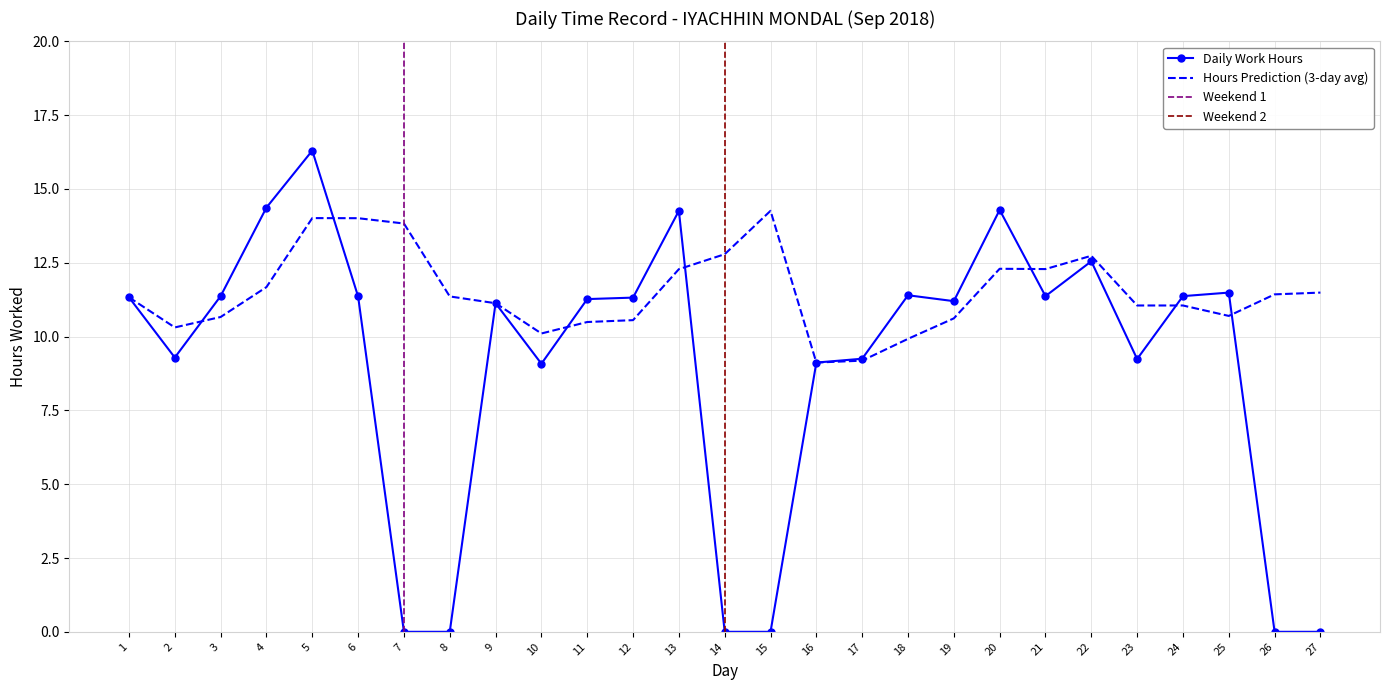

Rank the categories by value from lowest to highest.

7, 8, 14, 15, 26, 27, 10, 16, 23, 17, 2, 9, 19, 11, 12, 1, 6, 3, 21, 24, 18, 25, 22, 13, 20, 4, 5